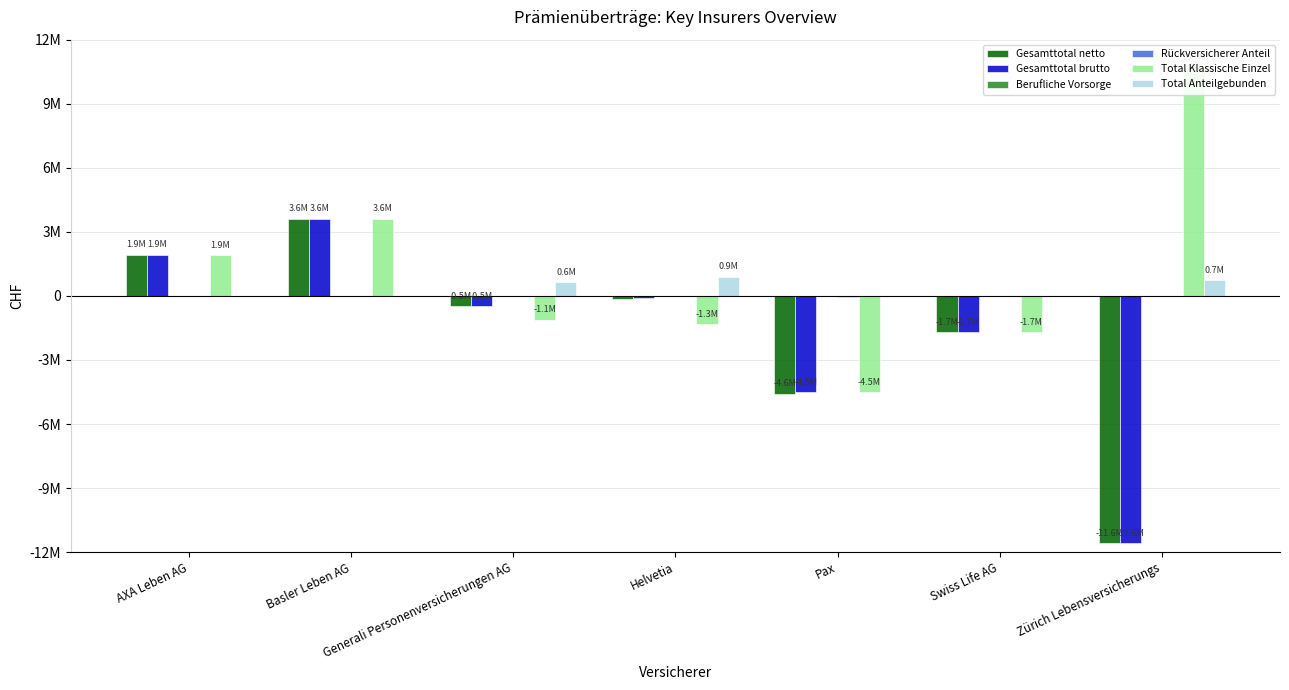

What is the maximum value for Total Klassische Einzel?

10682214